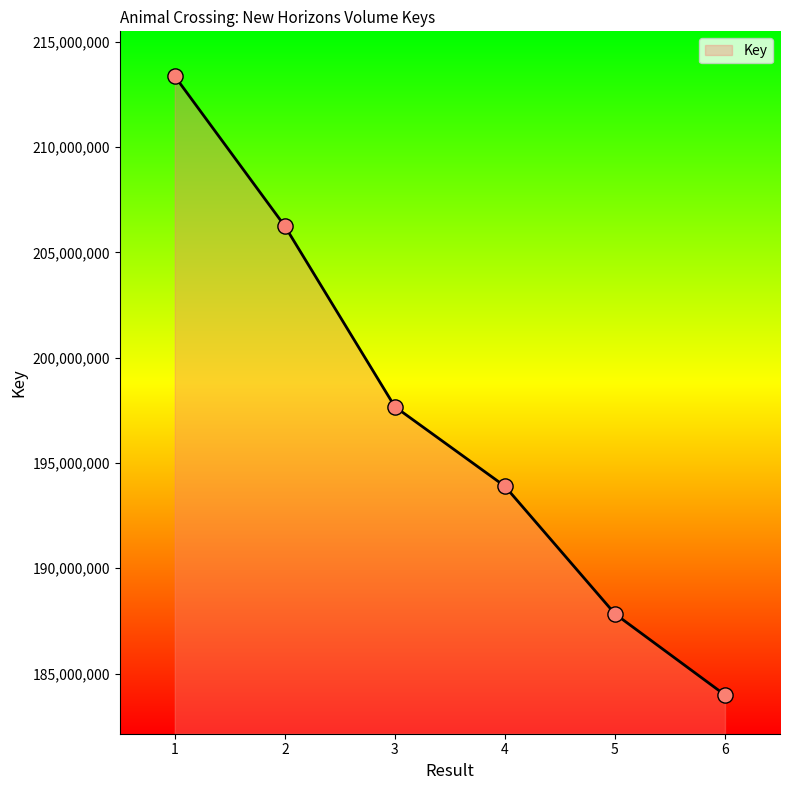

Approximately how many times larger is the value at 2 compared to 3?

1.0